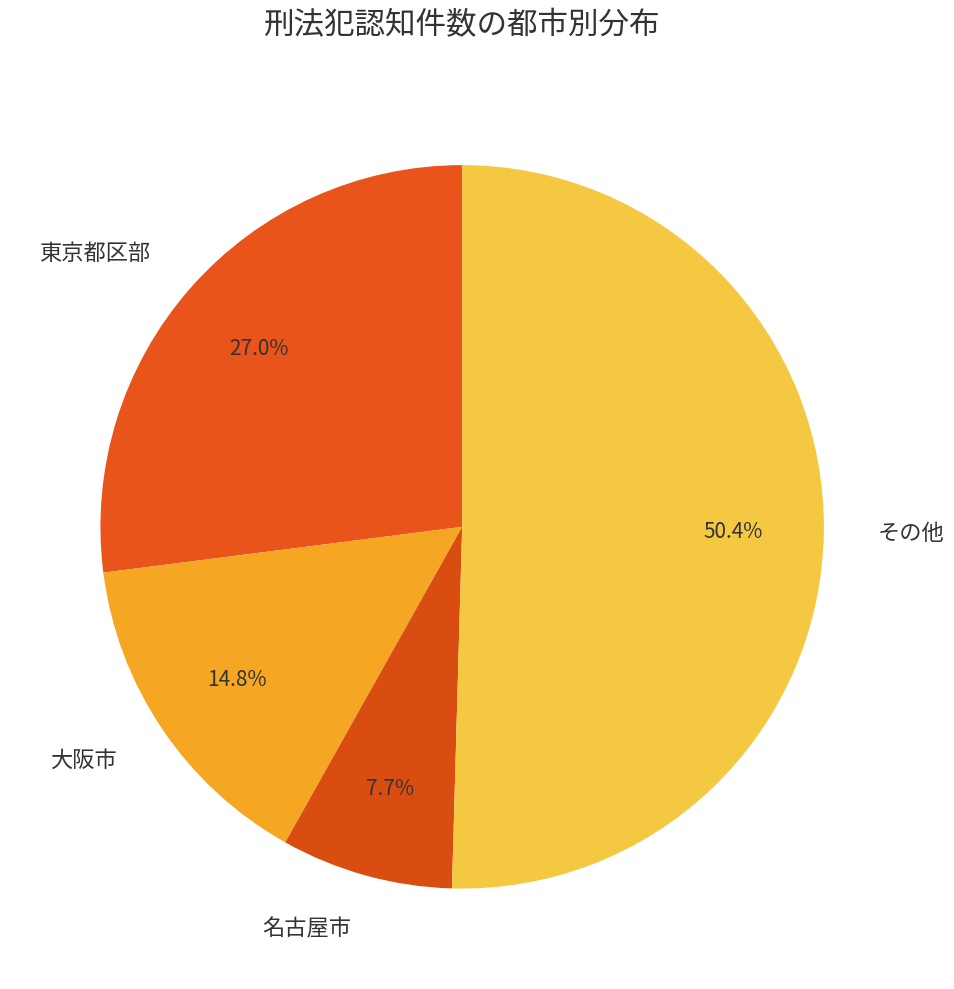

Which category has the biggest portion of the pie?

その他